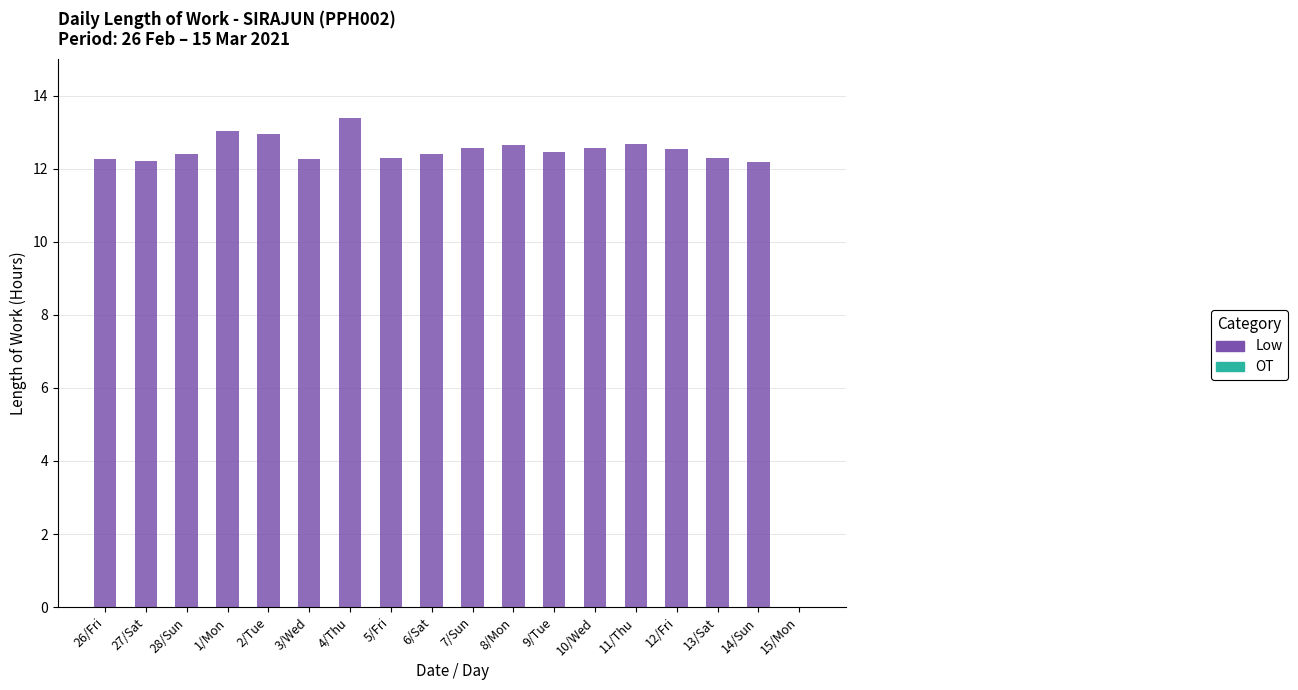

Are the bars horizontal?

No